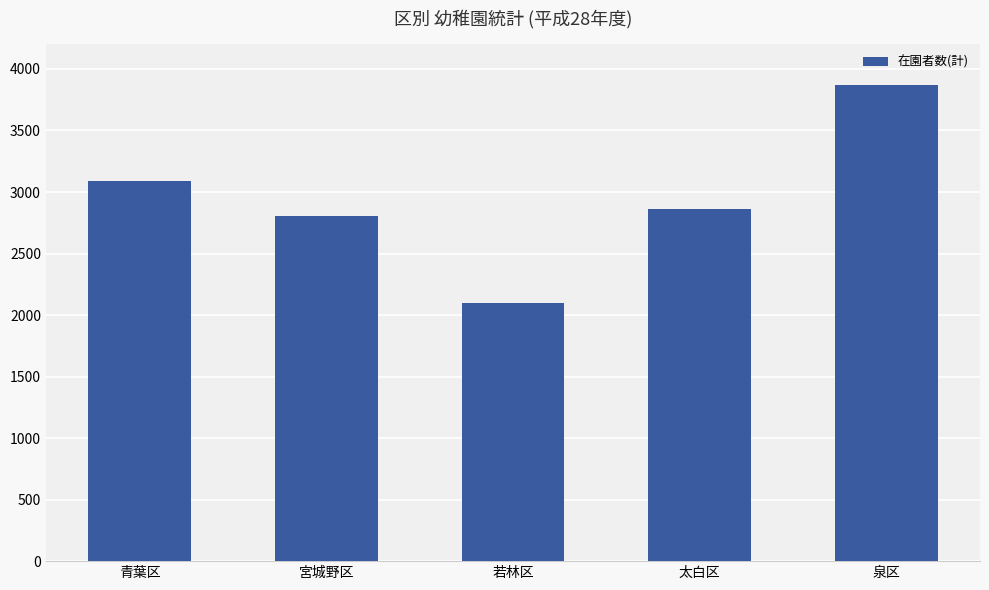

Which has a higher value, 青葉区 or 太白区?

青葉区